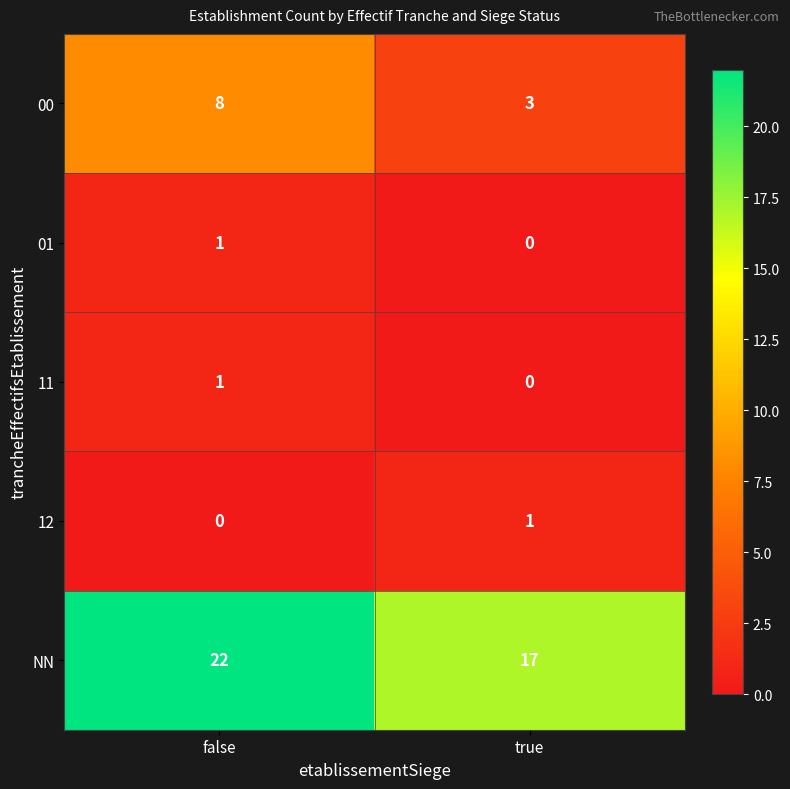

Reading left to right, extract all data points from this chart.

00: 8	3
01: 1	0
11: 1	0
12: 0	1
NN: 22	17